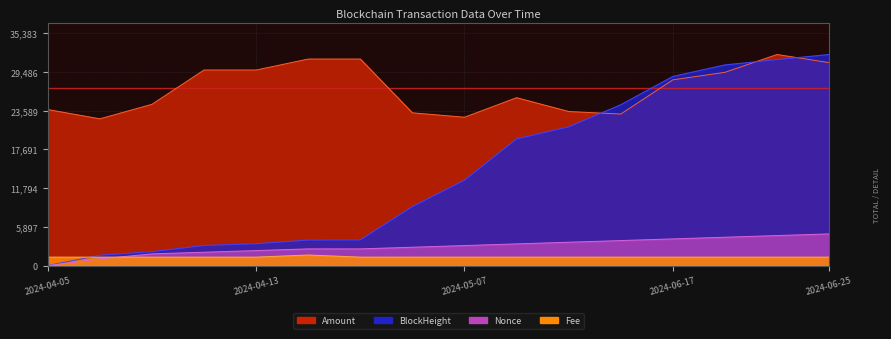

How many times do BlockHeight and Amount cross each other?

3